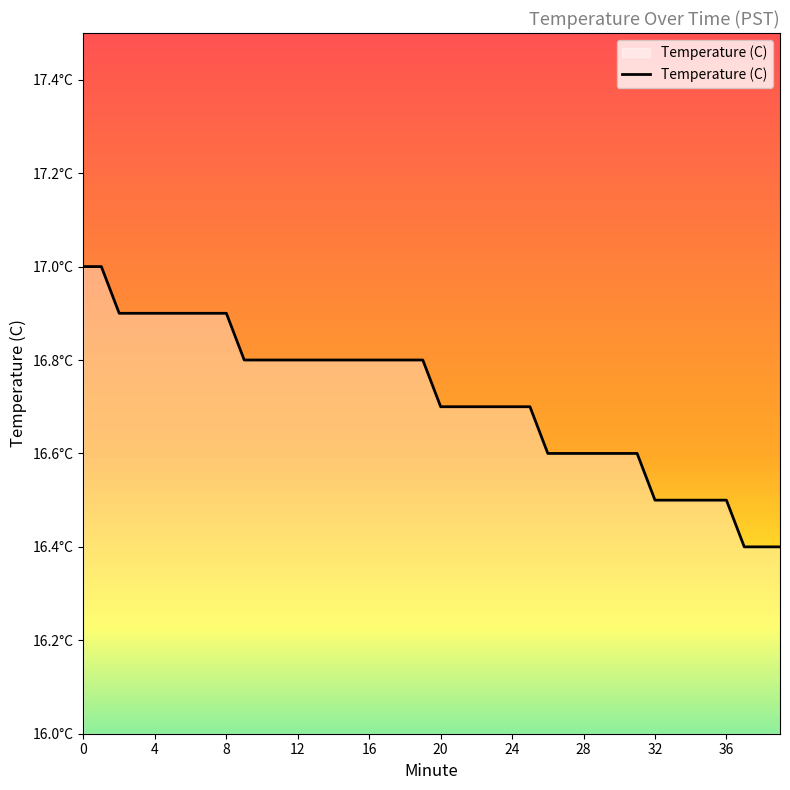

Does the chart display data point markers on the line(s)?

No